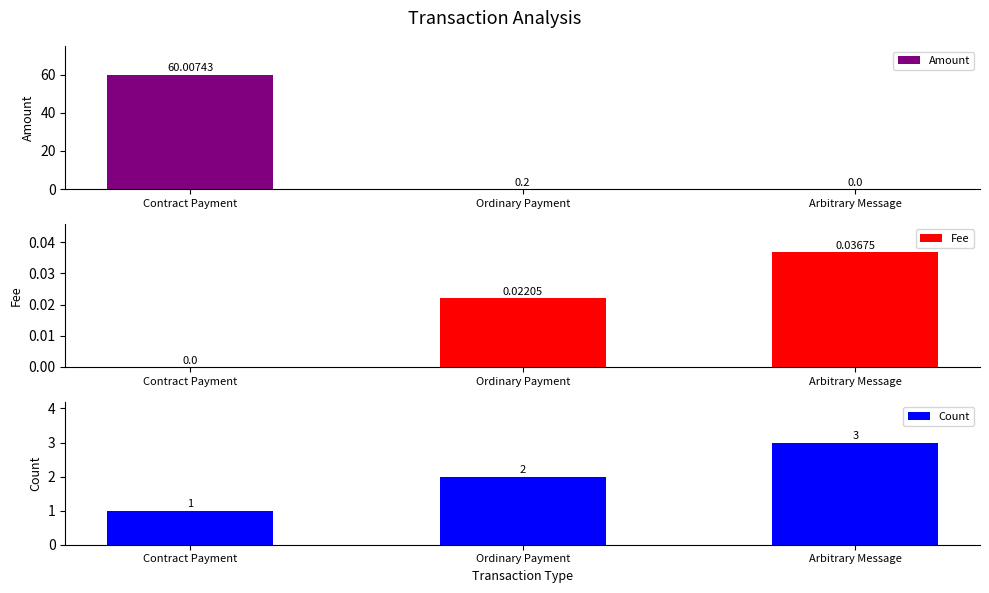

What is the sum of all Amount values?

60.2